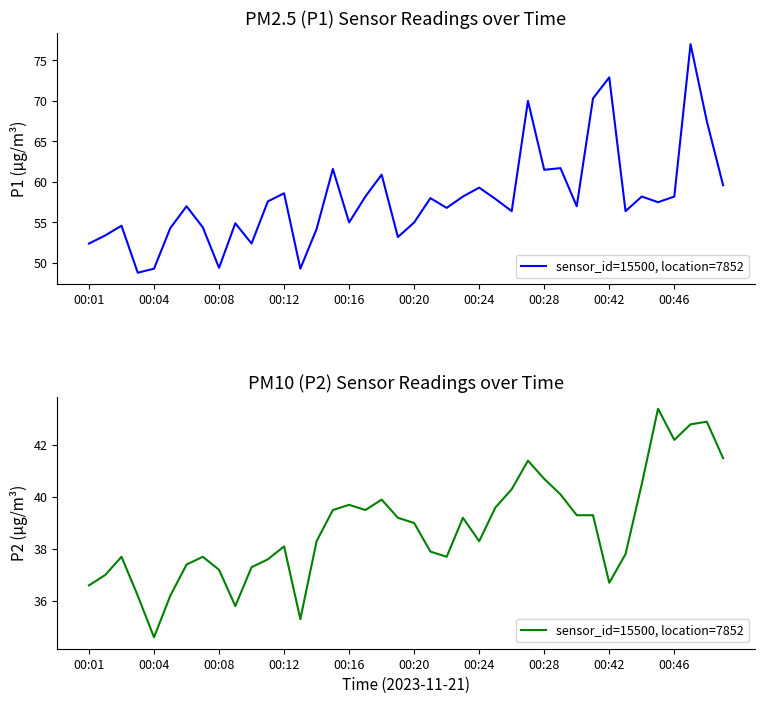

What is the change in value from 26 to 38?

+2.6